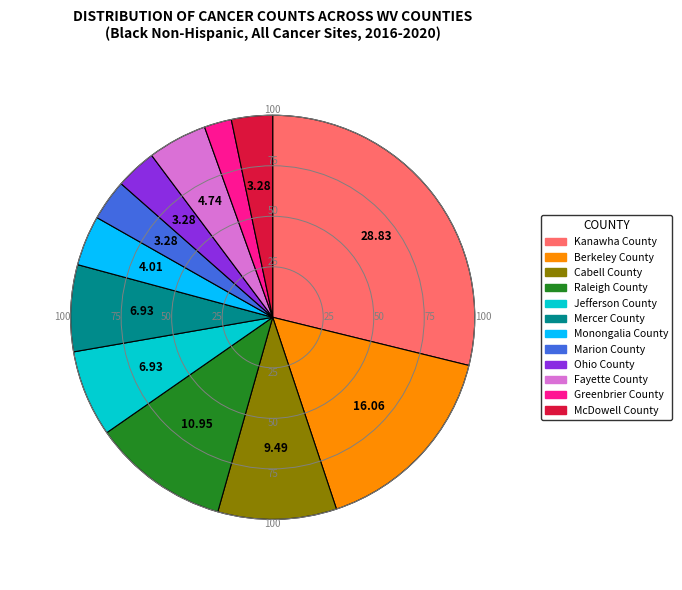

Does Mercer County represent more than half of the total?

No